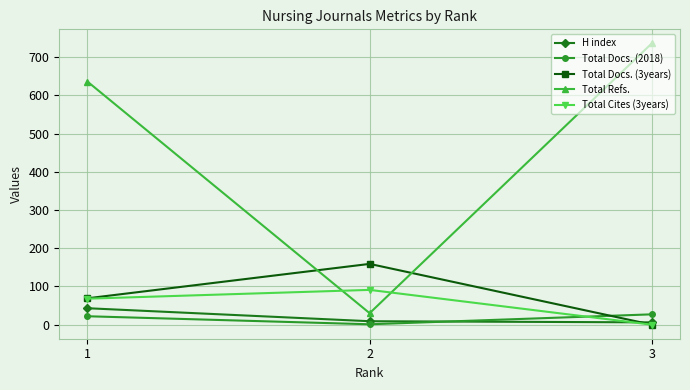

What is the maximum value shown in the chart?

736